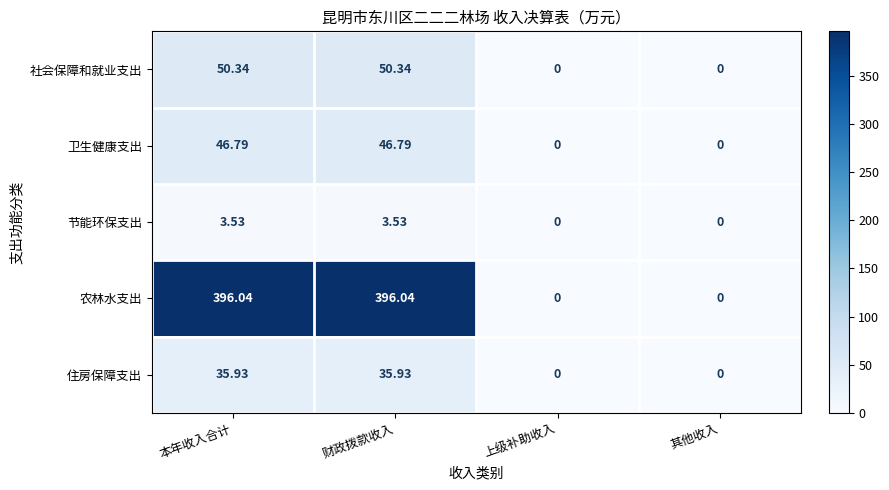

Where does the 卫生健康支出 series first go above 46?

本年收入合计